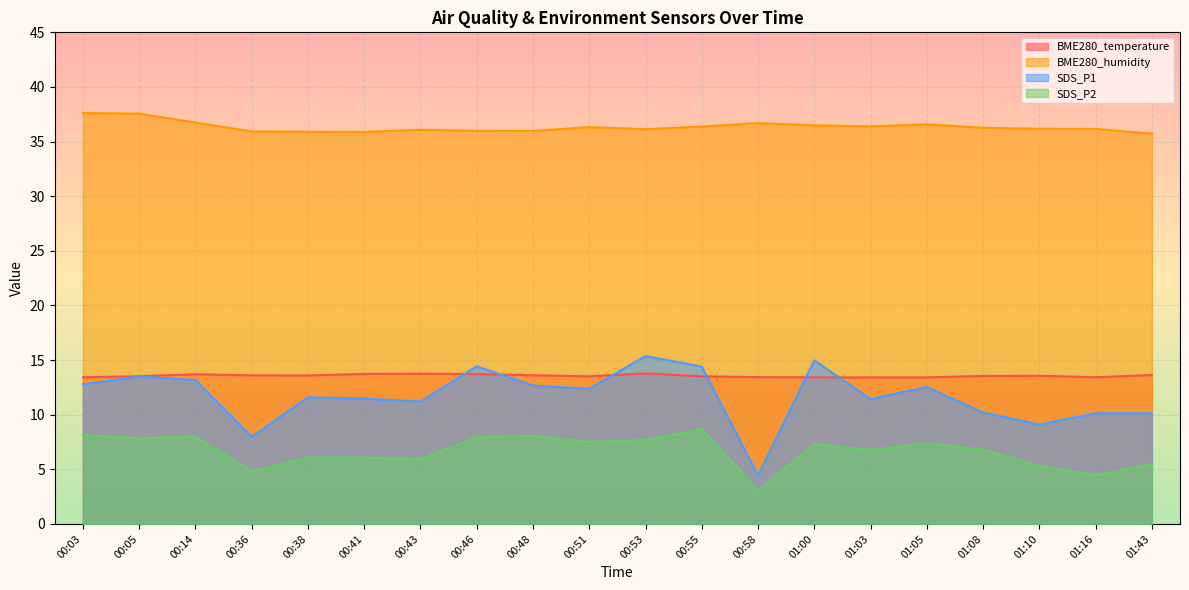

Reading left to right, extract all data points from this chart.

BME280_temperature: 00:03=13.4	00:05=13.5	00:14=13.7	00:36=13.6	00:38=13.6	00:41=13.7	00:43=13.8	00:46=13.7	00:48=13.6	00:51=13.5	00:53=13.8	00:55=13.5	00:58=13.4	01:00=13.4	01:03=13.4	01:05=13.4	01:08=13.5	01:10=13.6	01:16=13.4	01:43=13.6
BME280_humidity: 00:03=37.6	00:05=37.6	00:14=36.7	00:36=35.9	00:38=35.9	00:41=35.9	00:43=36.1	00:46=36.0	00:48=36.0	00:51=36.3	00:53=36.1	00:55=36.4	00:58=36.7	01:00=36.5	01:03=36.4	01:05=36.6	01:08=36.3	01:10=36.2	01:16=36.2	01:43=35.7
SDS_P1: 00:03=12.8	00:05=13.5	00:14=13.2	00:36=8.0	00:38=11.6	00:41=11.5	00:43=11.2	00:46=14.4	00:48=12.7	00:51=12.4	00:53=15.4	00:55=14.4	00:58=4.4	01:00=15.0	01:03=11.4	01:05=12.5	01:08=10.2	01:10=9.1	01:16=10.1	01:43=10.1
SDS_P2: 00:03=8.1	00:05=7.8	00:14=8.0	00:36=4.8	00:38=6.1	00:41=6.1	00:43=5.9	00:46=7.9	00:48=8.1	00:51=7.5	00:53=7.7	00:55=8.7	00:58=3.1	01:00=7.3	01:03=6.8	01:05=7.4	01:08=6.8	01:10=5.3	01:16=4.5	01:43=5.5